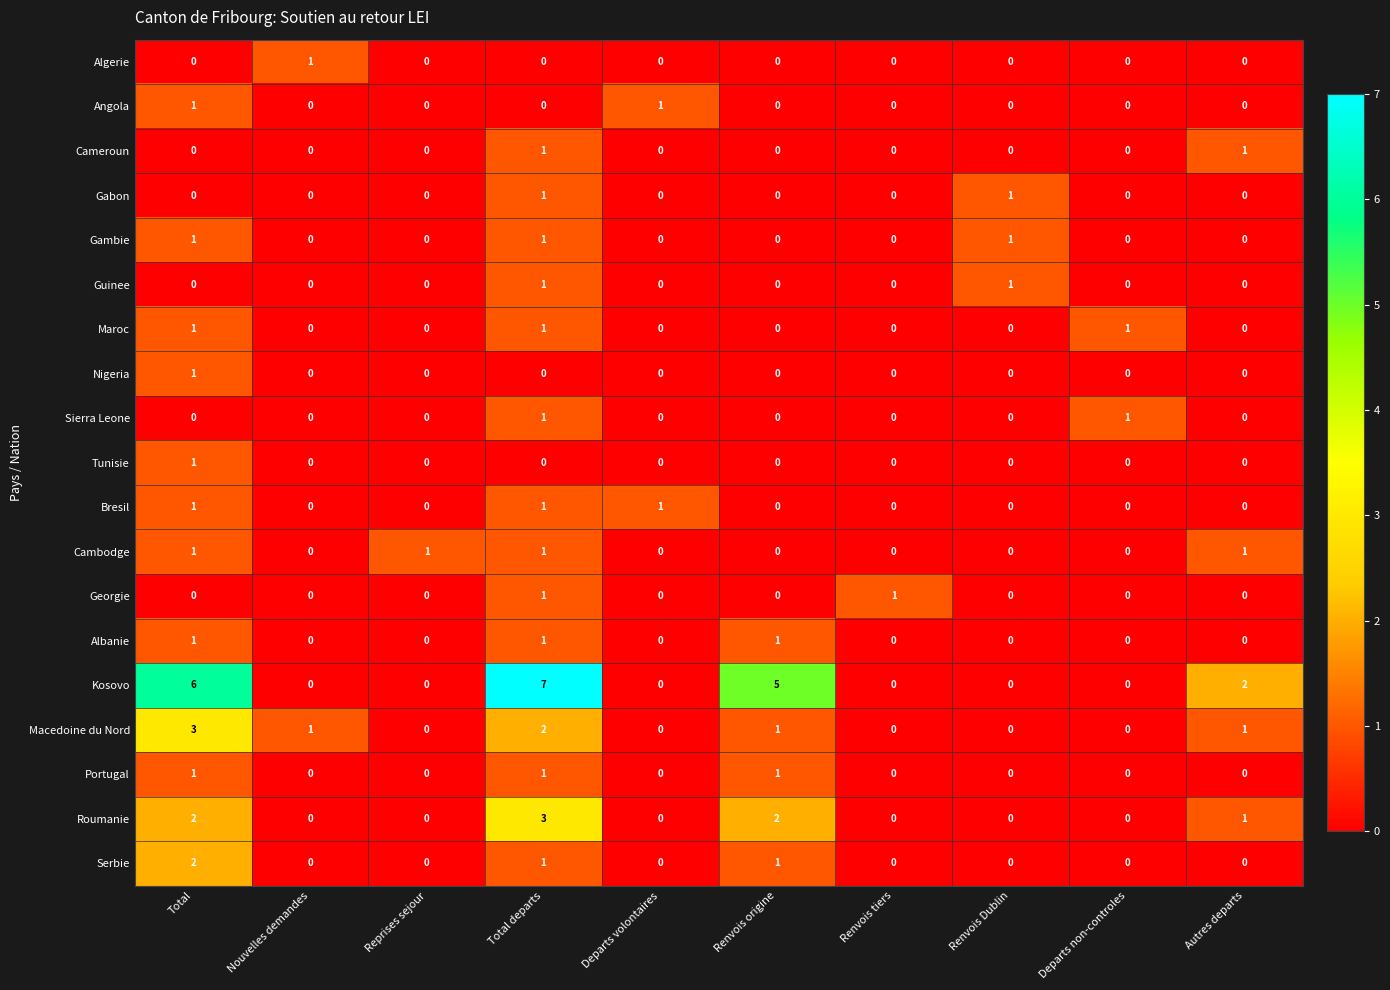

What is the greatest value displayed?

7